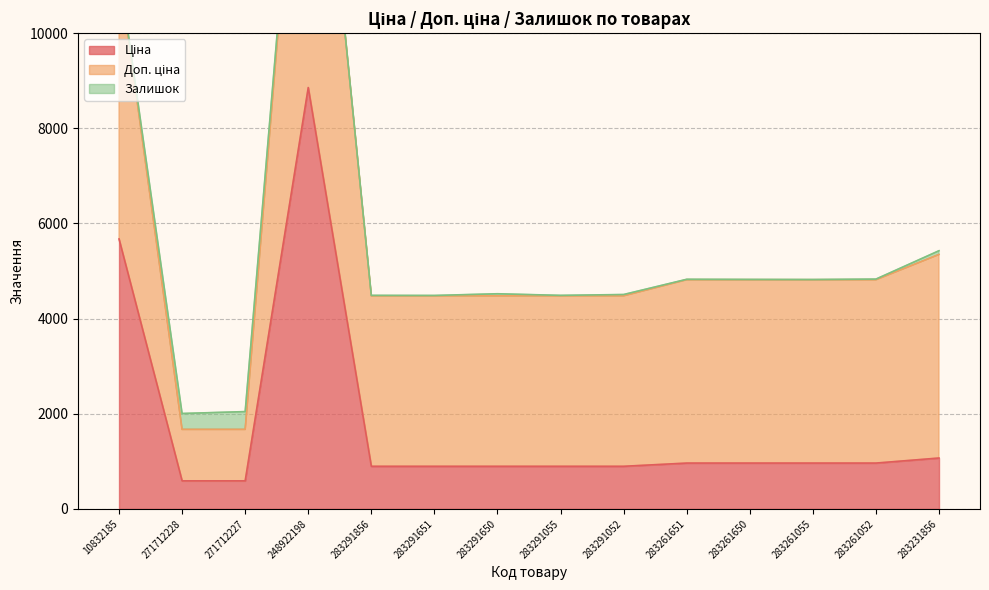

At which label does Ціна reach its minimum?

271712228